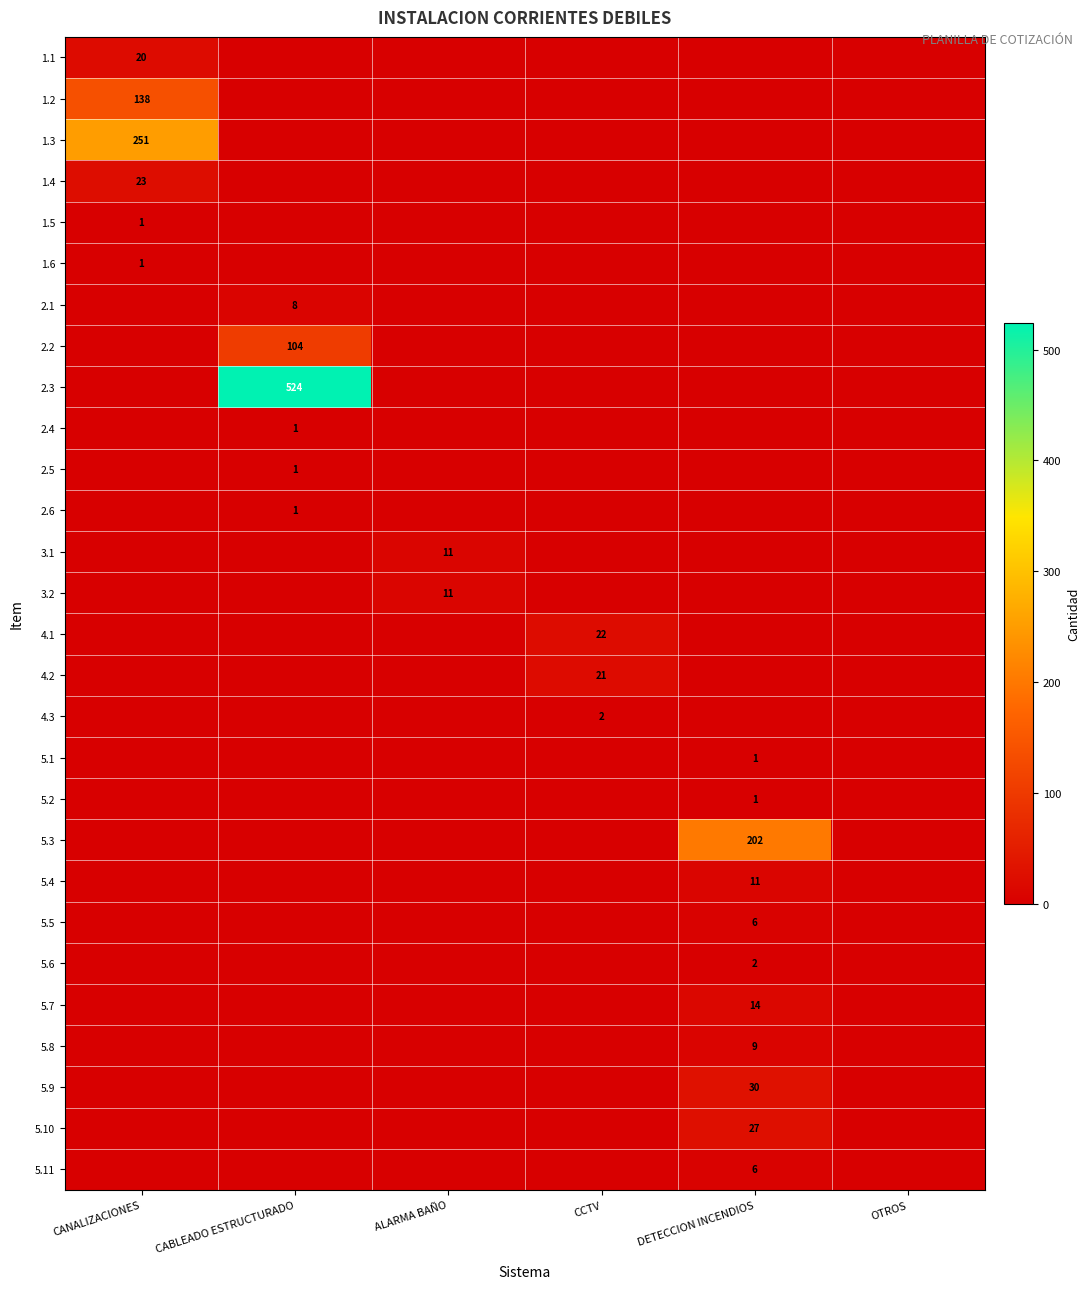

Is it true that 3.2 equals 20 at ALARMA BAÑO?

False